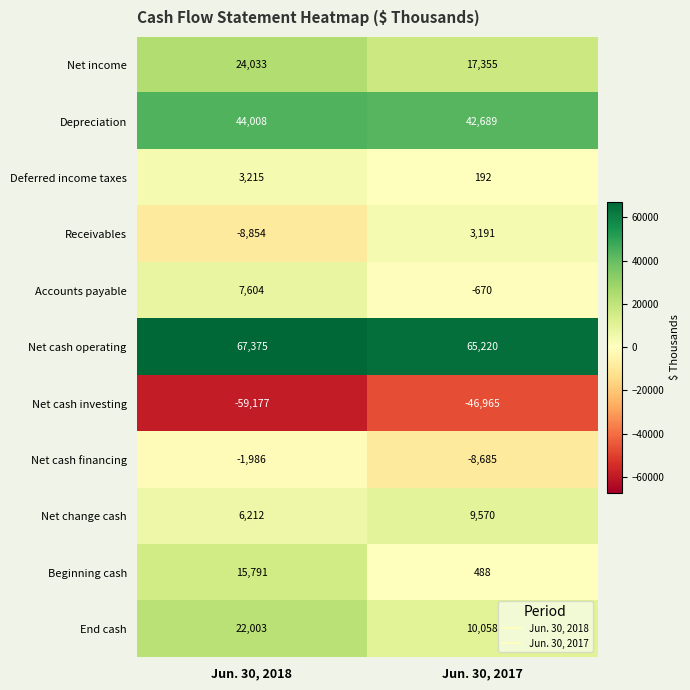

What is the total value across all series at Jun. 30, 2018?

120224